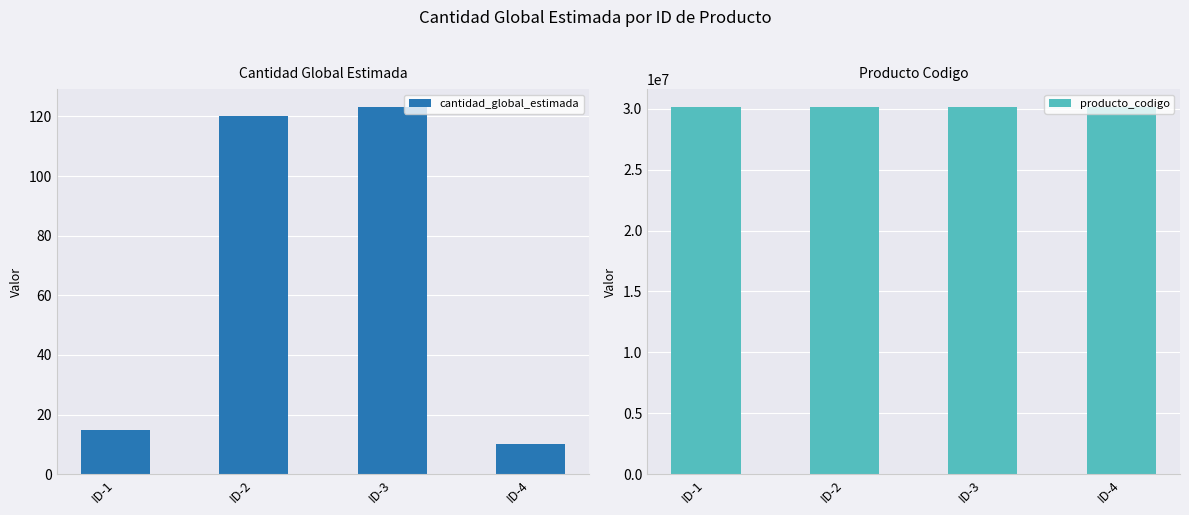

What is the lowest value of the cantidad_global_estimada series?

10